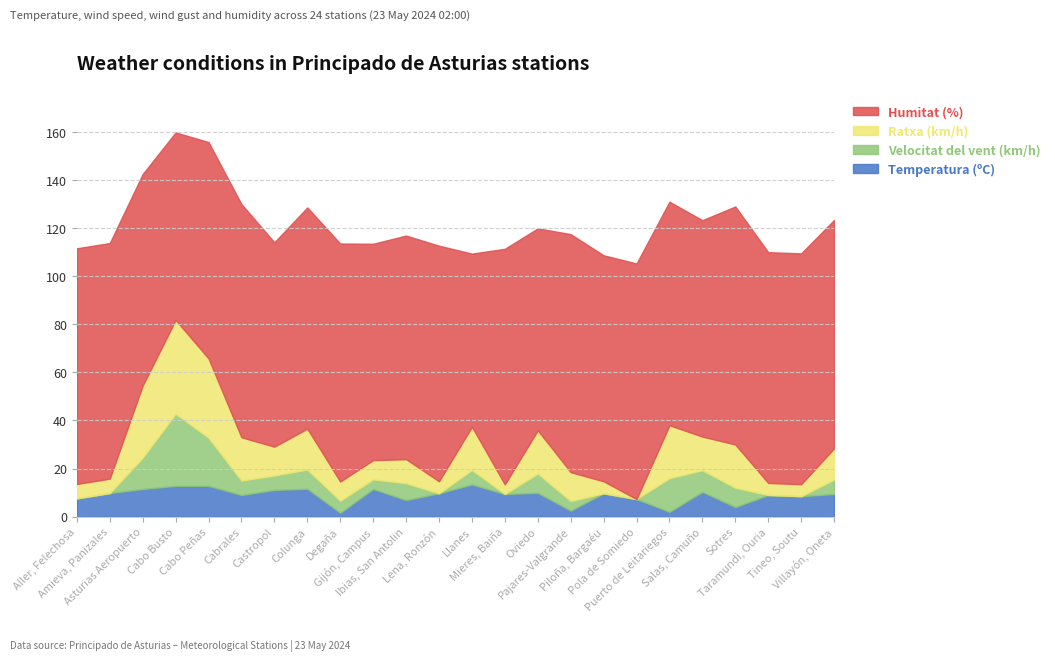

How many interior local peaks does the Temperatura (ºC) series have?

7